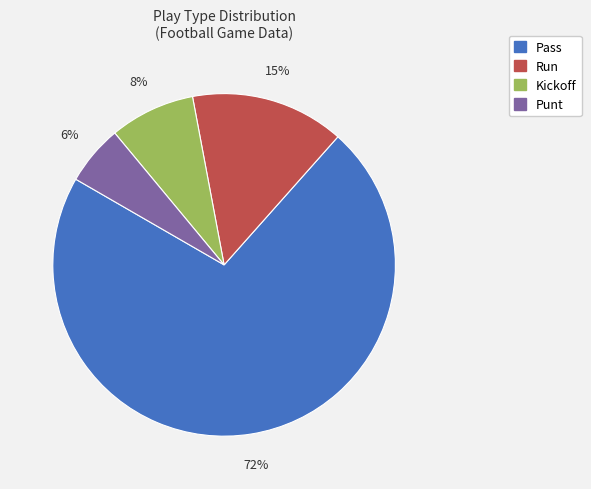

To the nearest percent, what is the average slice percentage?

25%